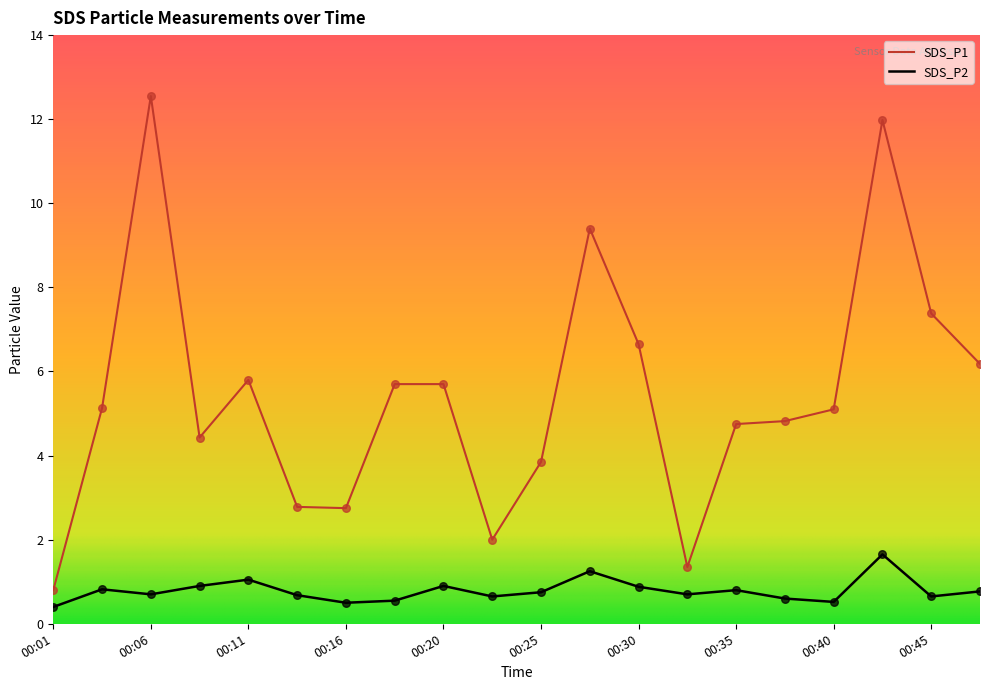

What is the highest value of the SDS_P1 series?

12.6